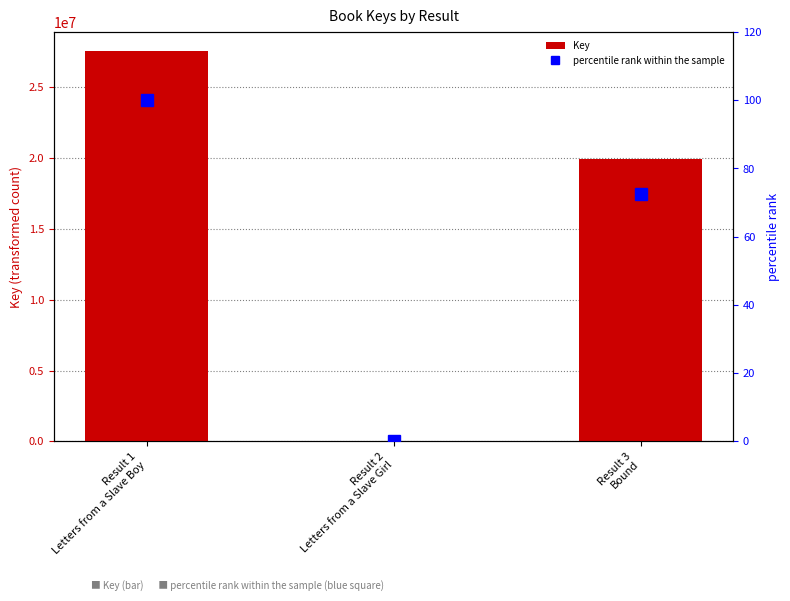

At which label does percentile rank within the sample first exceed 72?

Result 1
Letters from a Slave Boy